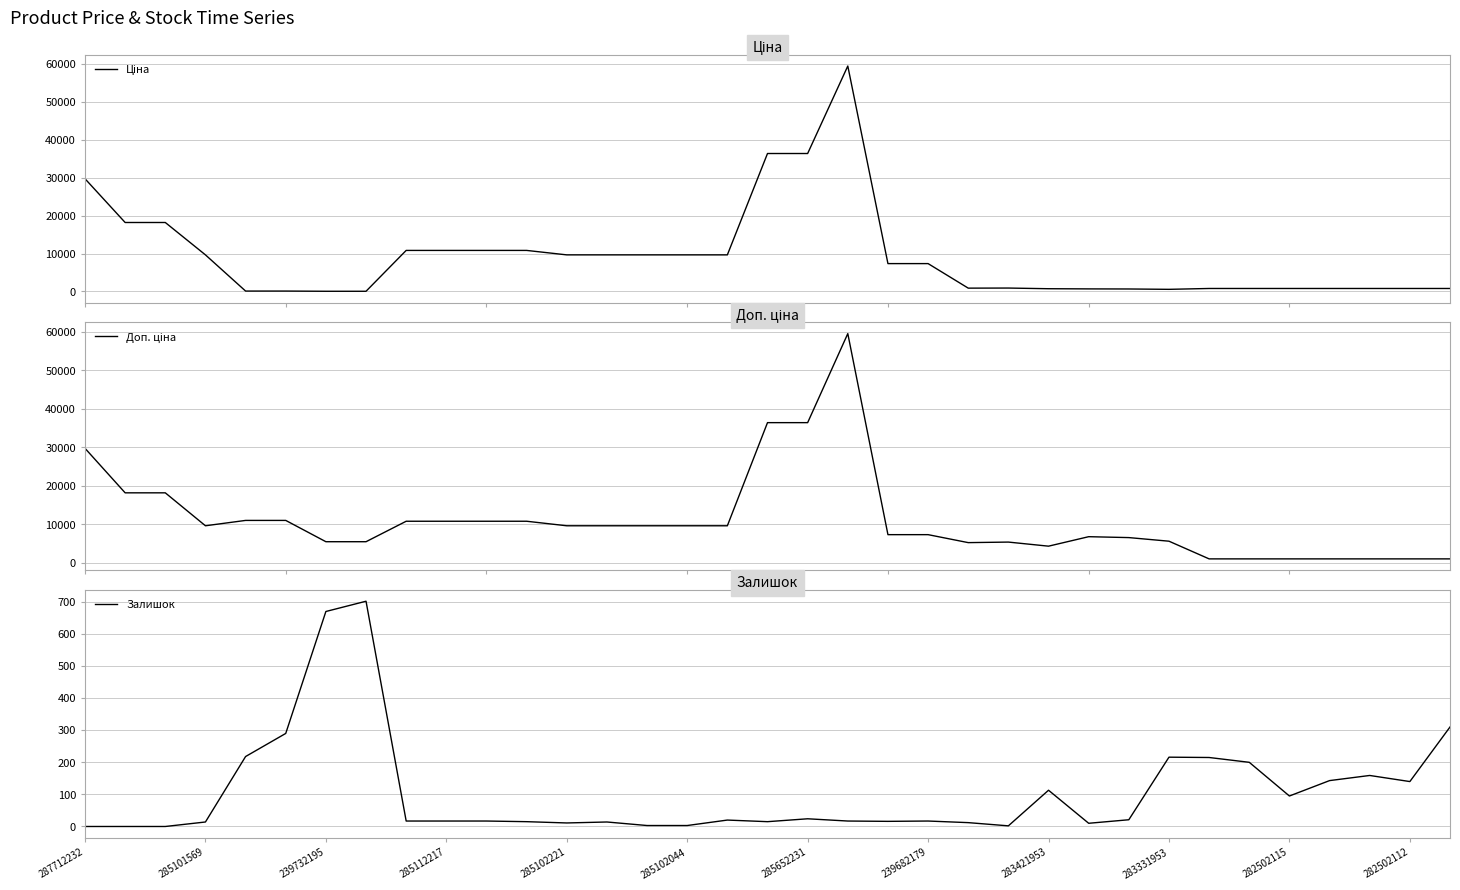

What is the greatest value displayed?

59523.0